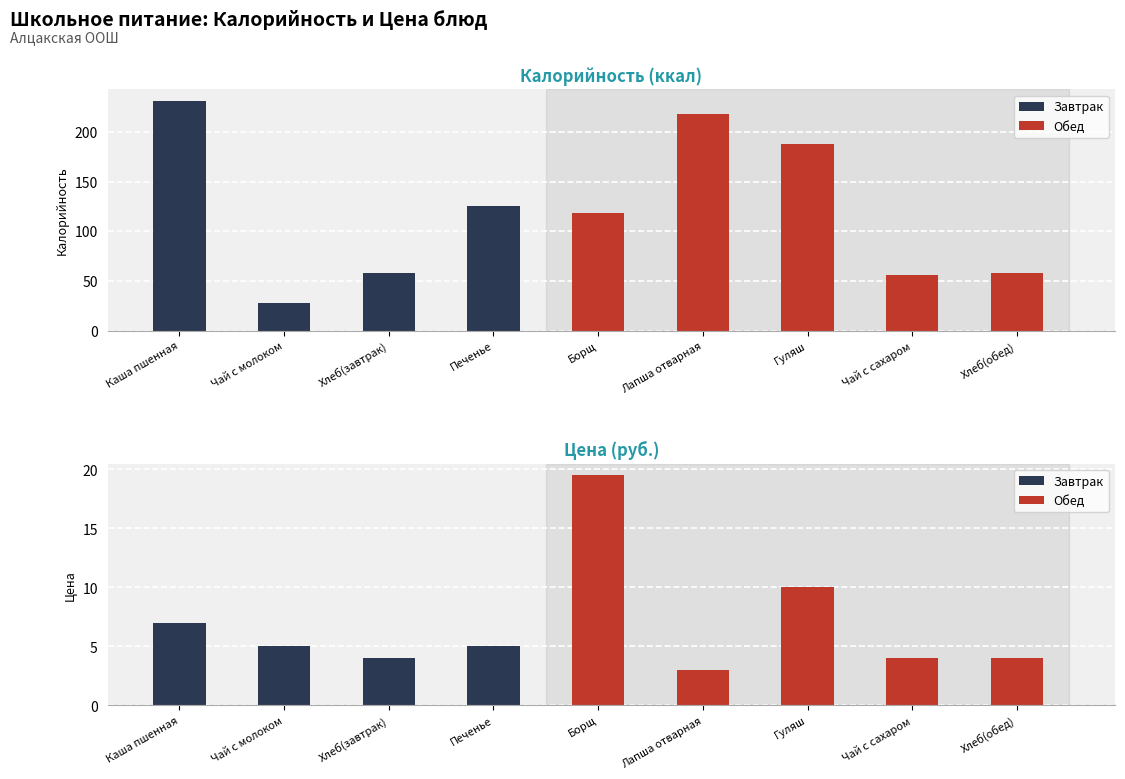

True or false: Цена has a value of 12.3 at Каша пшенная.

False